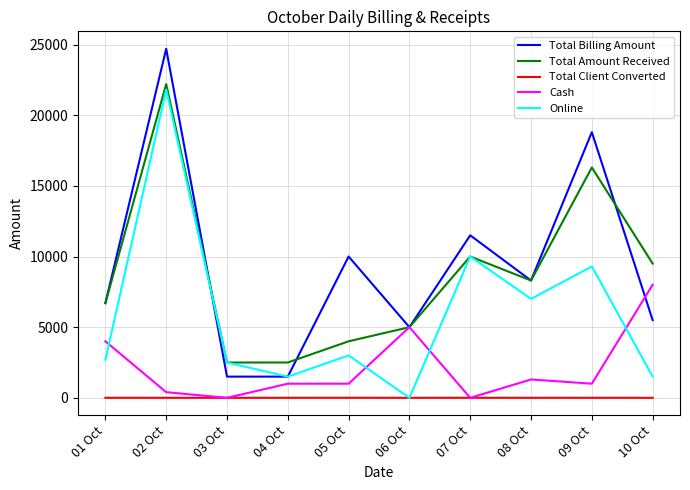

Which series has the widest spread of values?

Total Billing Amount